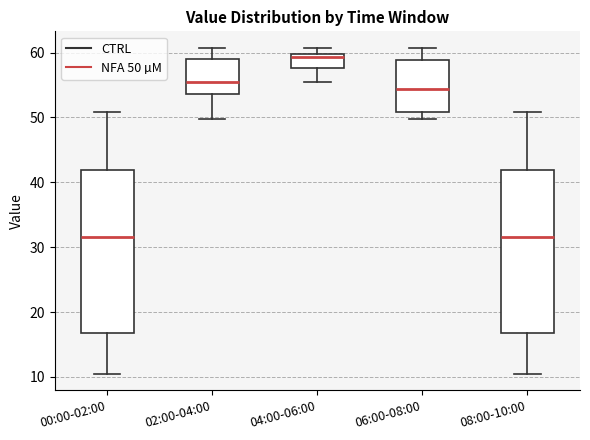

Reading left to right, read every box against the y-axis: the position of its median line, the range the box covers, and the ends of its whiskers. The values are not printed on the chart, so give them approximately, as read against the axis.

00:00-02:00: median 32, box 17 to 42, whiskers 10 to 51
02:00-04:00: median 55, box 54 to 59, whiskers 50 to 61
04:00-06:00: median 59, box 58 to 60, whiskers 55 to 61
06:00-08:00: median 54, box 51 to 59, whiskers 50 to 61
08:00-10:00: median 32, box 17 to 42, whiskers 10 to 51